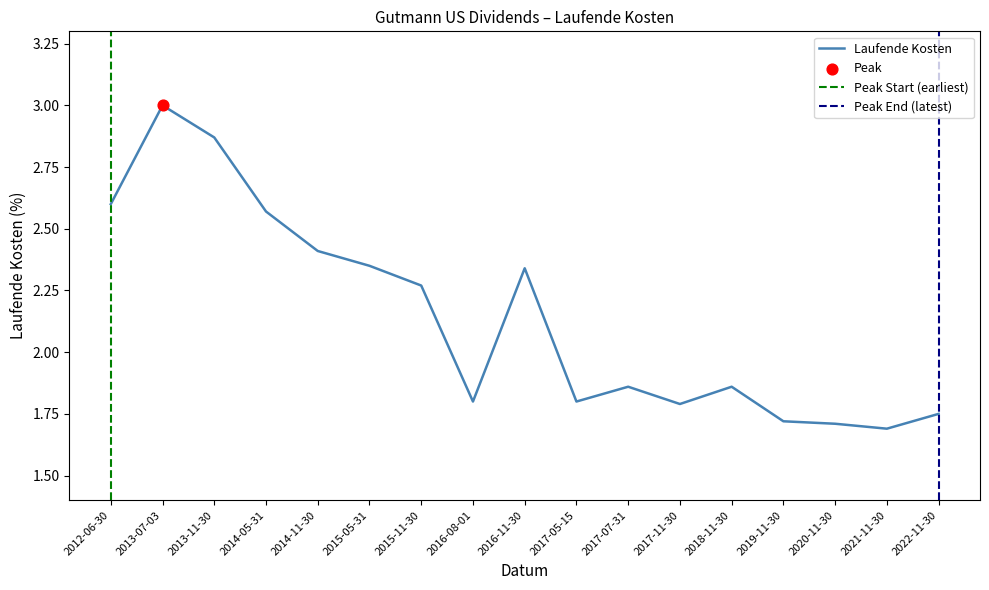

What is the change in value from 2014-05-31 to 2021-11-30?

-0.9